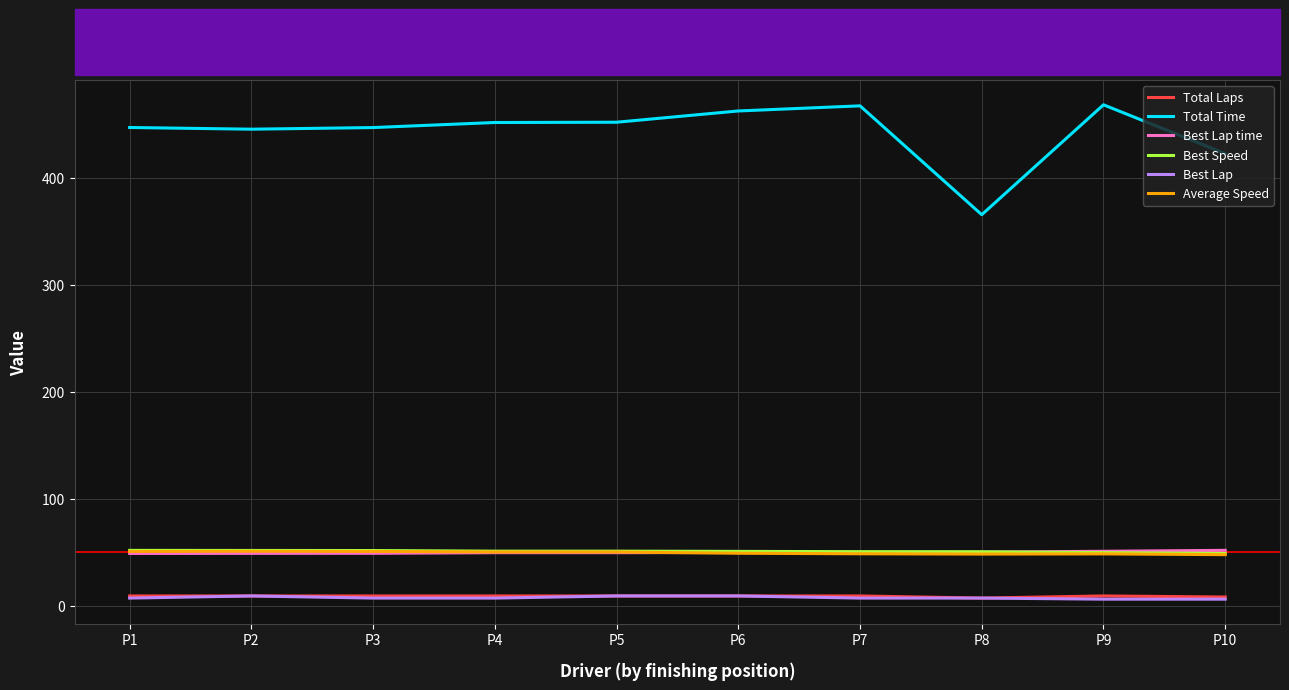

How many times do Best Speed and Best Lap time cross each other?

1